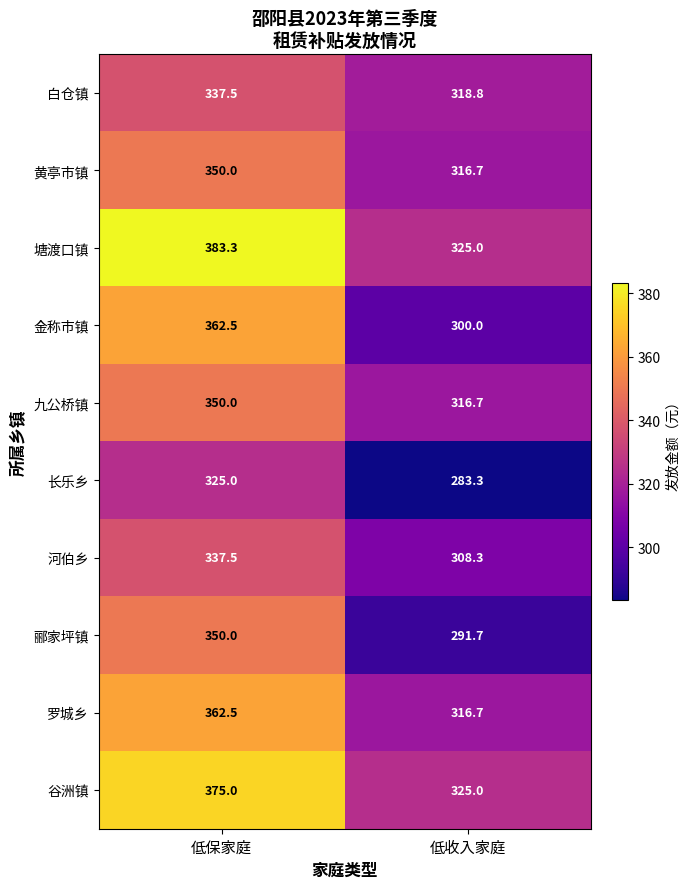

How many values in the 金称市镇 series exceed 362?

1